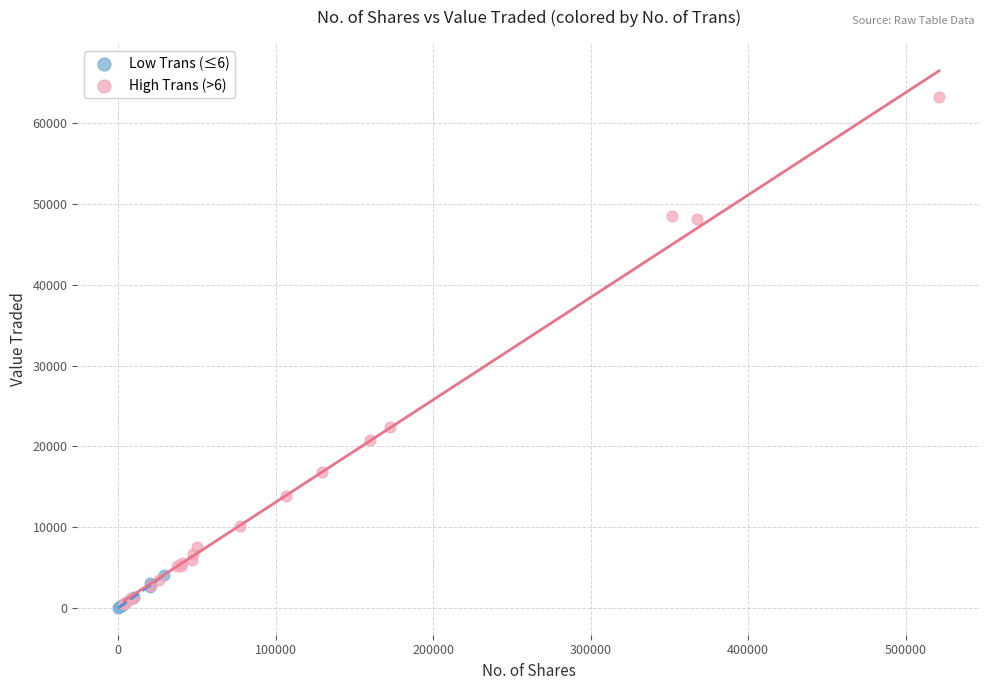

Which series reaches the maximum Y coordinate?

High Trans (>6)